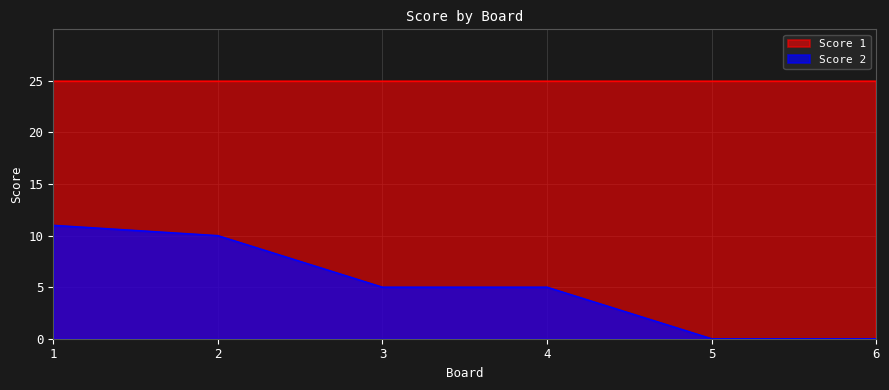

Reading left to right, extract all data points from this chart.

1=11	2=10	3=5	4=5	5=0	6=0